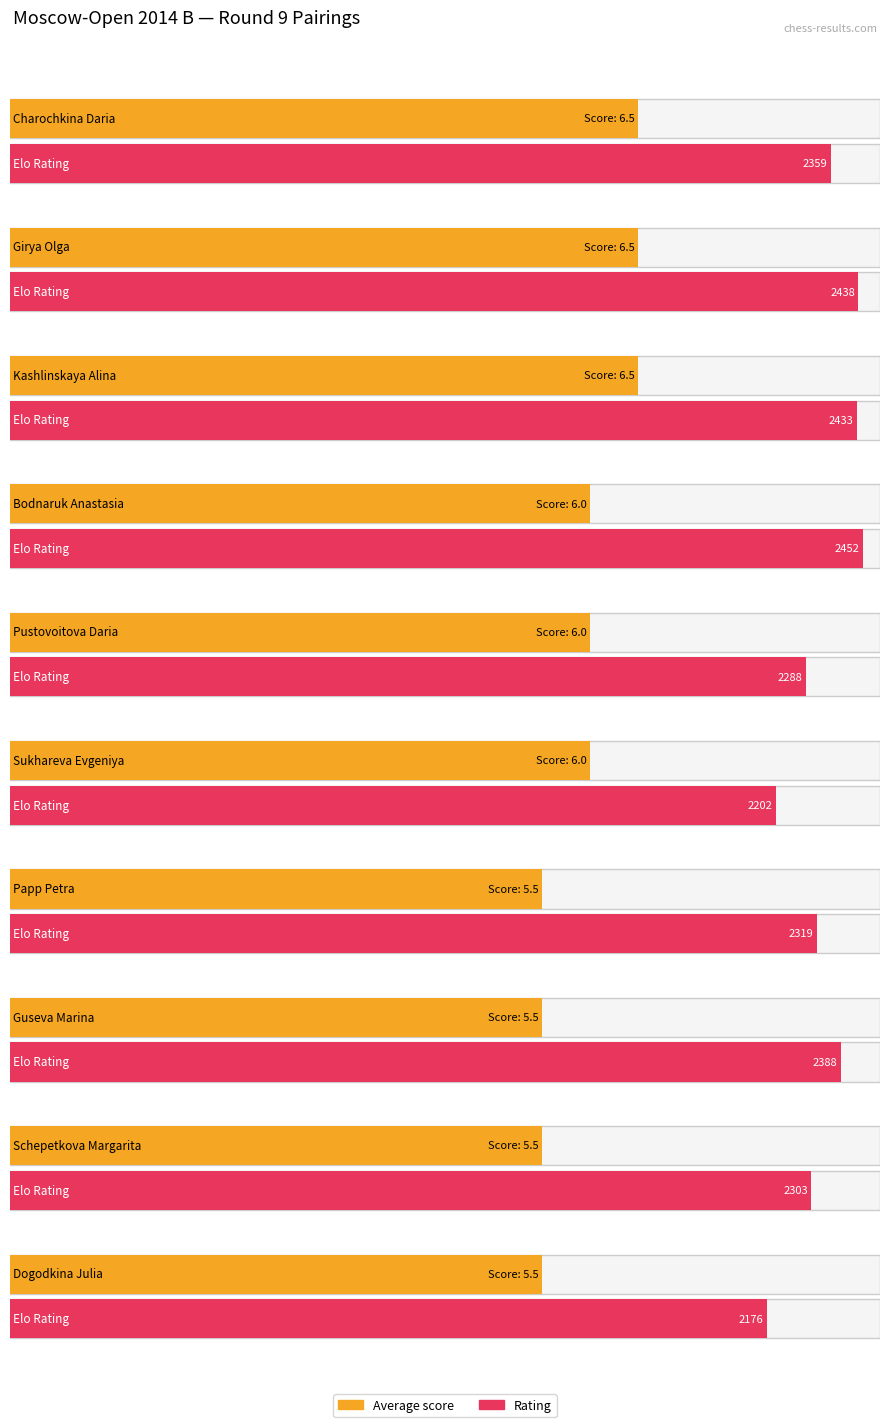

Which has a higher value, Charochkina Daria or Girya Olga?

Charochkina Daria